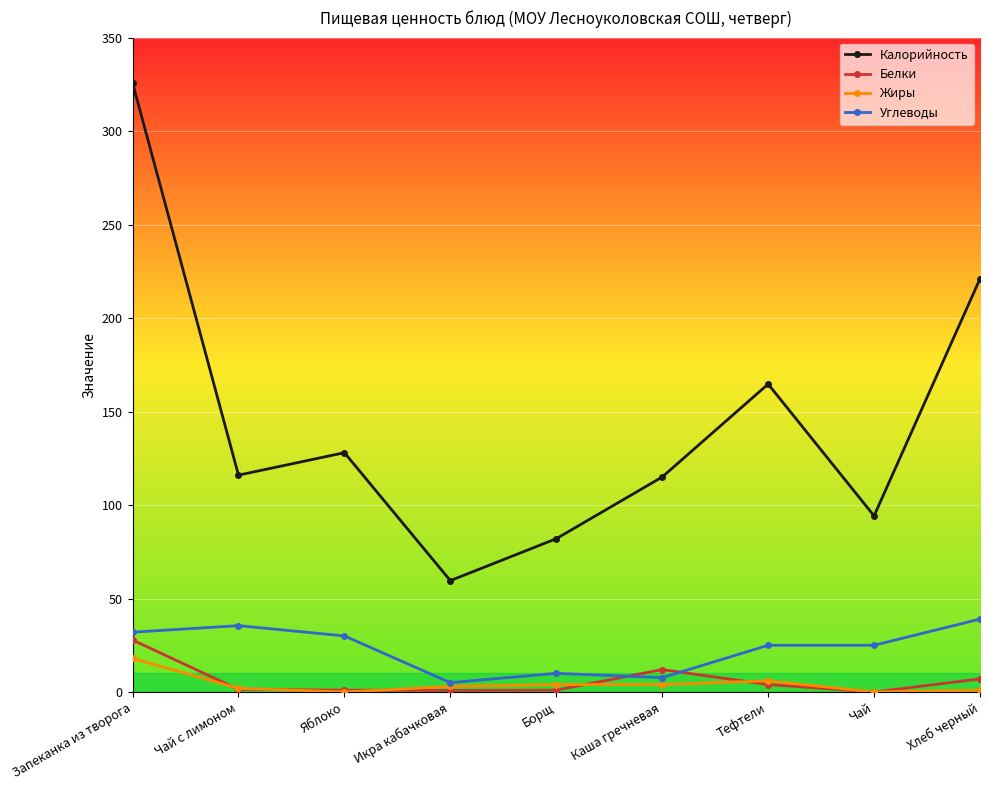

At which category is the sum across all series the highest?

Запеканка из творога